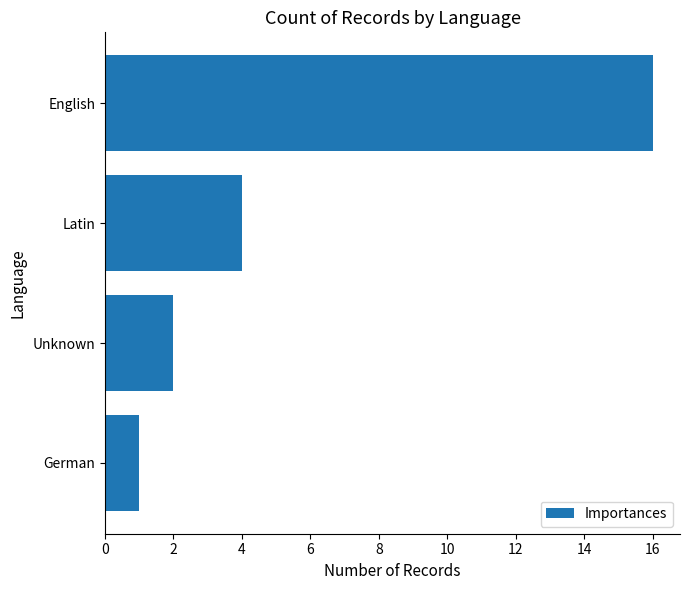

Are the bars horizontal?

Yes